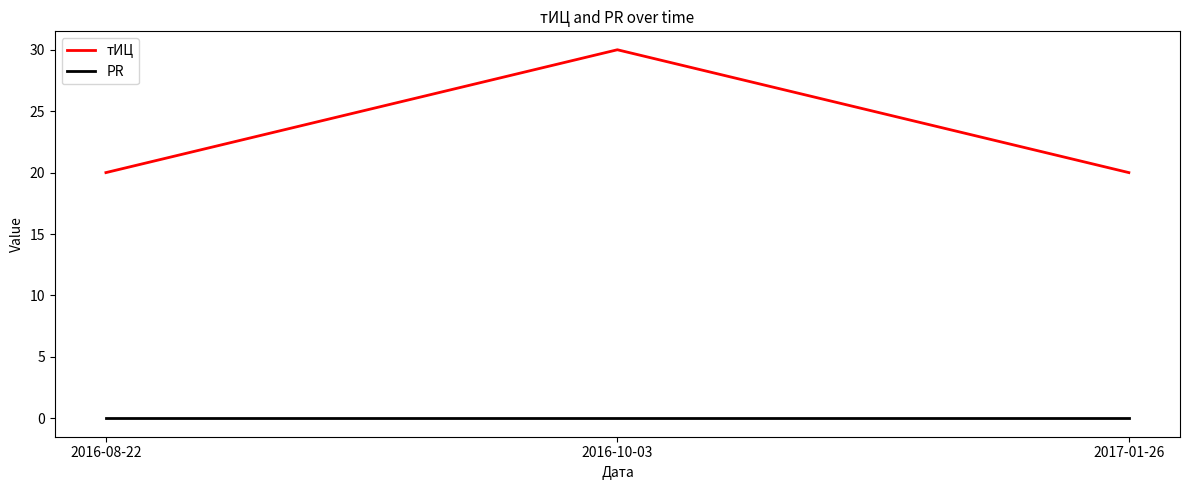

What is the difference between the maximum and minimum values in the тИЦ series?

10